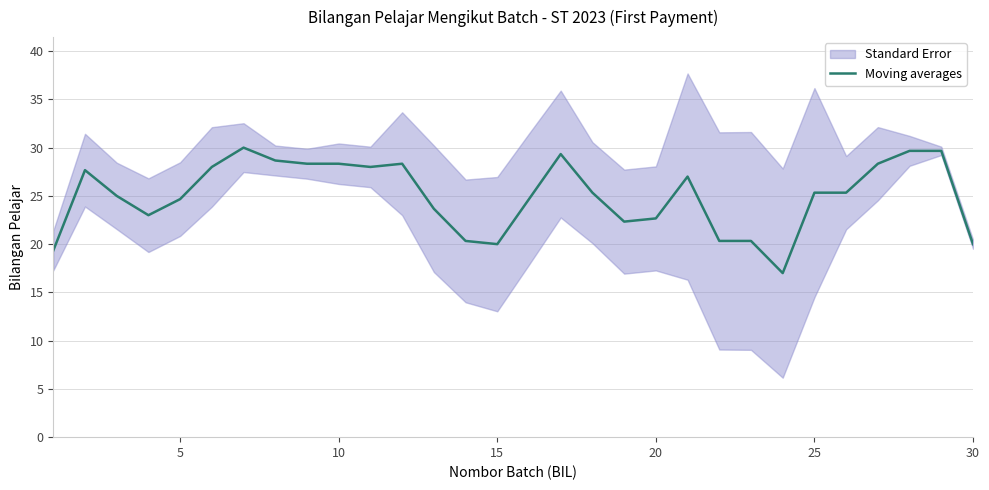

What is the minimum value for Moving averages?

17.0